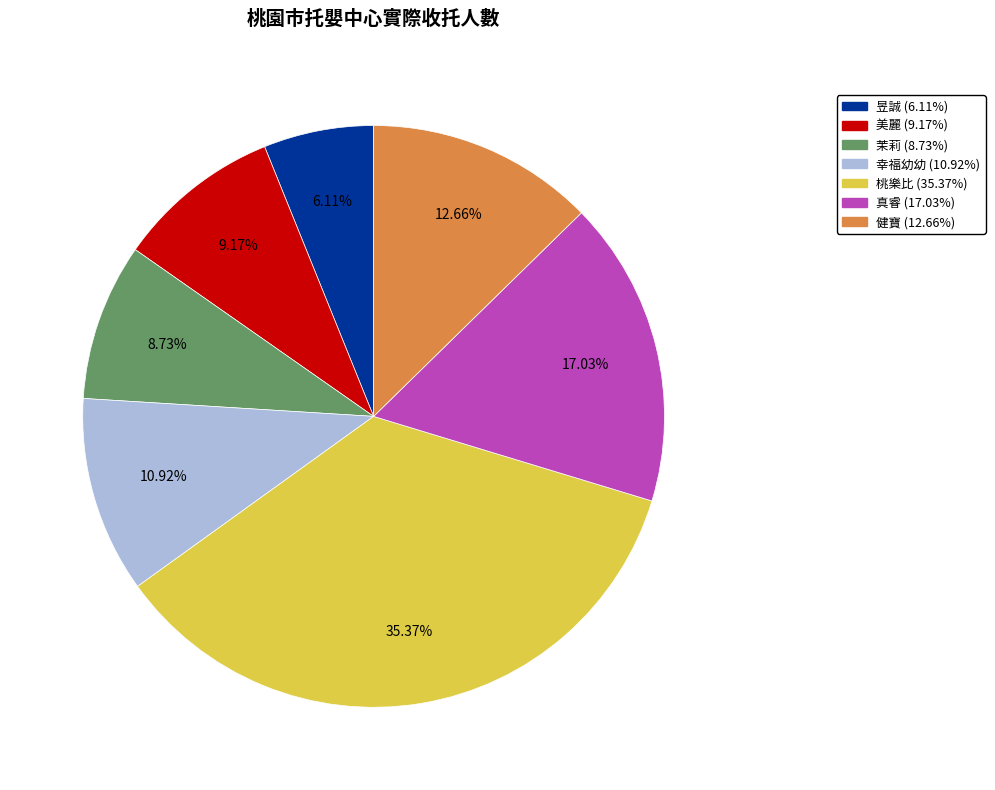

Which slice is the largest?

桃樂比